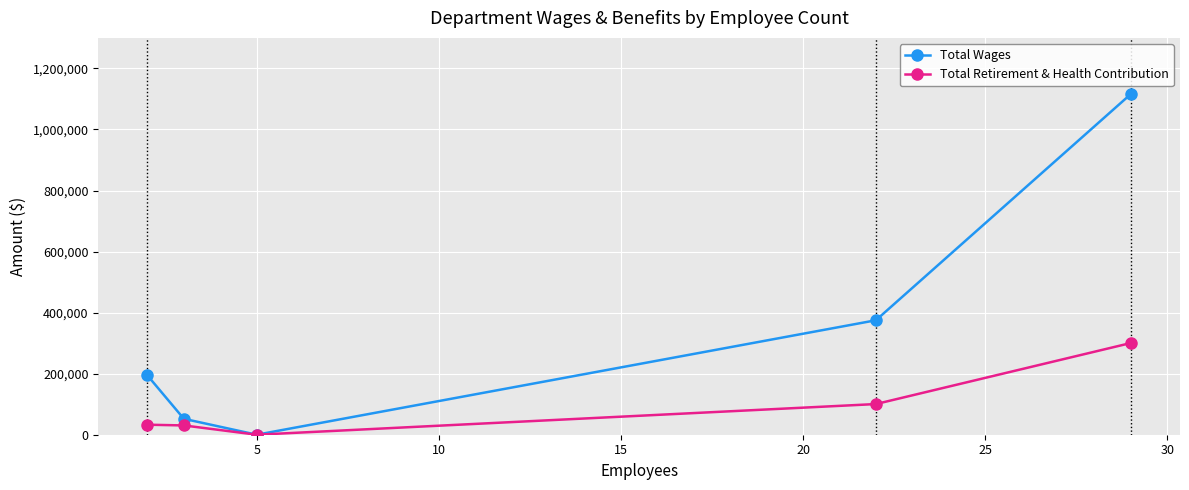

Rank the series by their maximum value, from lowest to highest.

Total Retirement & Health Contribution, Total Wages